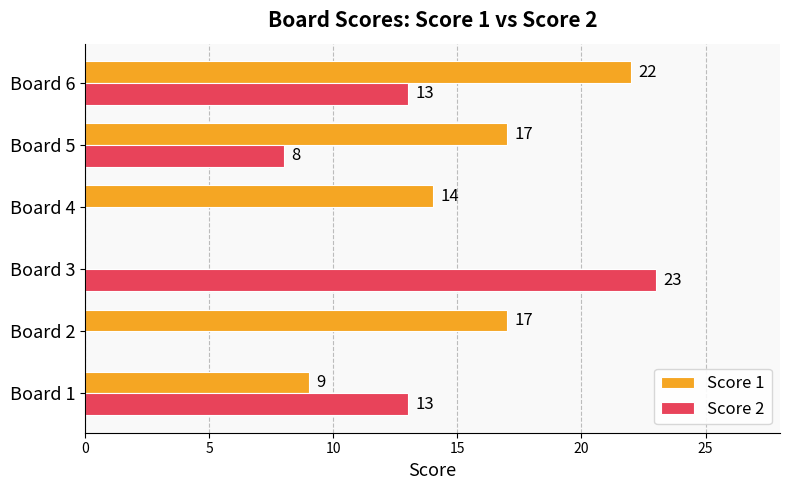

What is the sum of all Score 2 values?

57